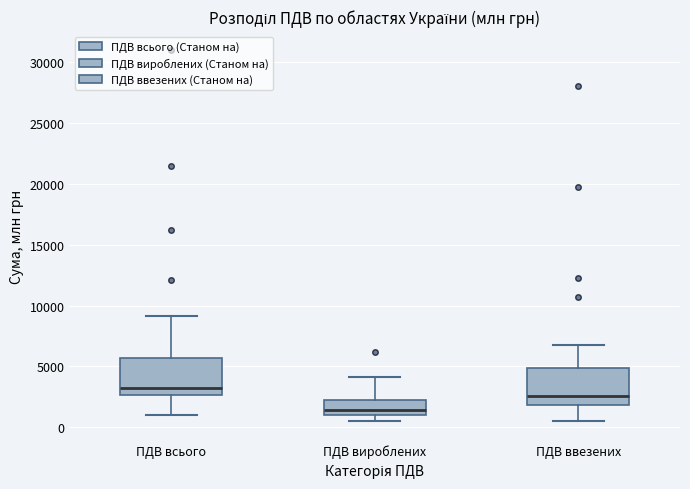

Reading left to right, read every box against the y-axis: the position of its median line, the range the box covers, and the ends of its whiskers. The values are not printed on the chart, so give them approximately, as read against the axis.

ПДВ всього: median 3500, box 2500 to 5500, whiskers 1000 to 9000
ПДВ вироблених: median 1500, box 1000 to 2500, whiskers 500 to 4000
ПДВ ввезених: median 2500, box 2000 to 5000, whiskers 500 to 7000